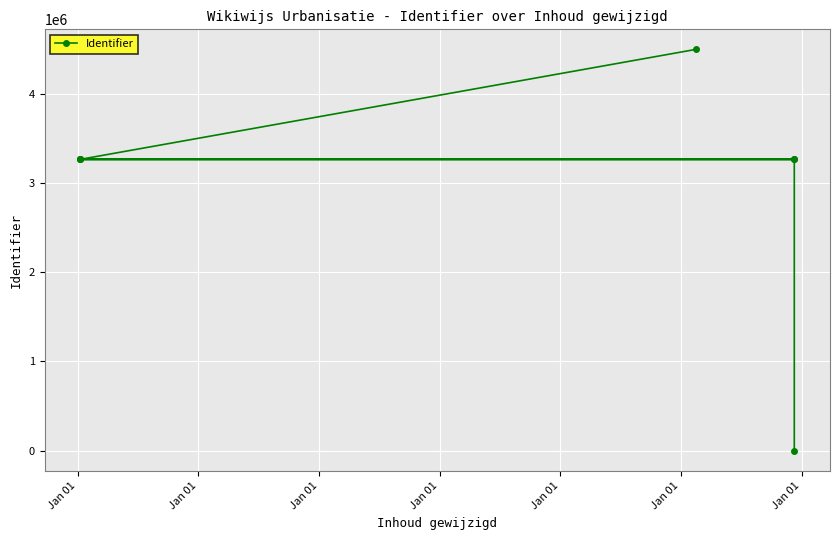

What is the change in value from Jan 01 to Jan 01?

+3264767